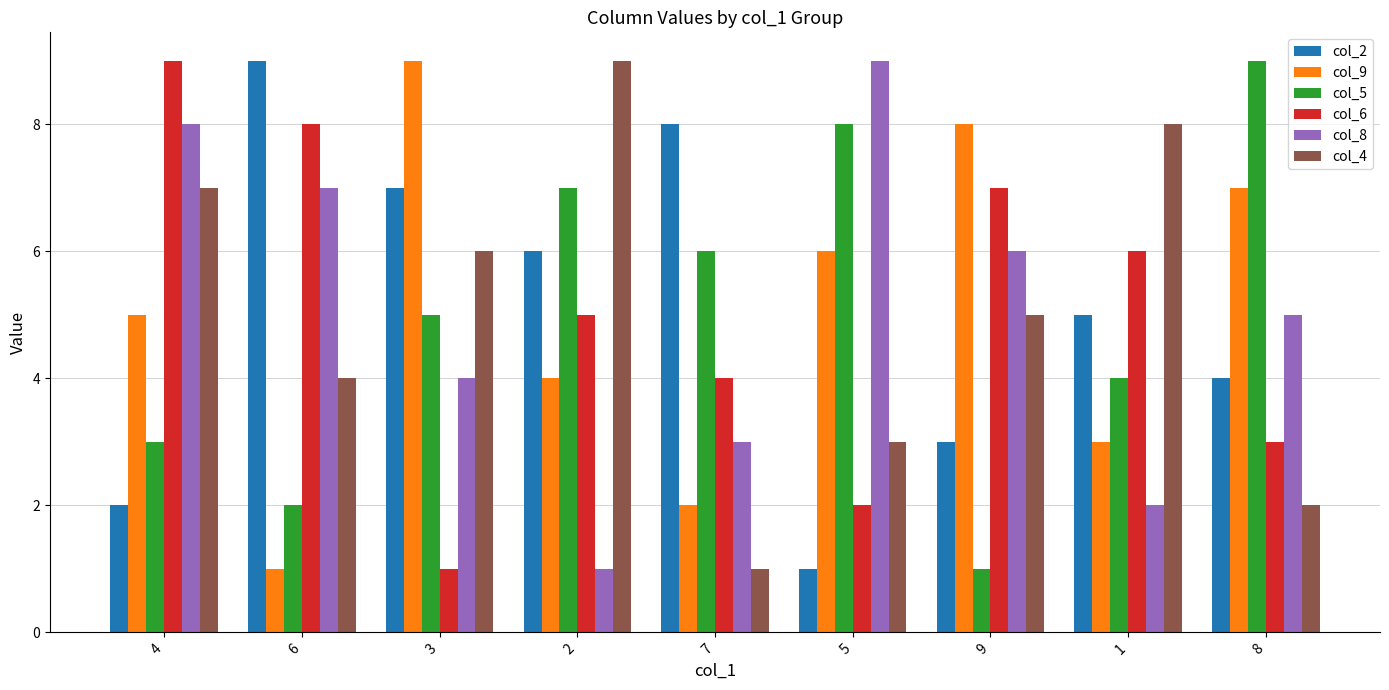

True or false: col_5 has a value of 1 at 9.

True